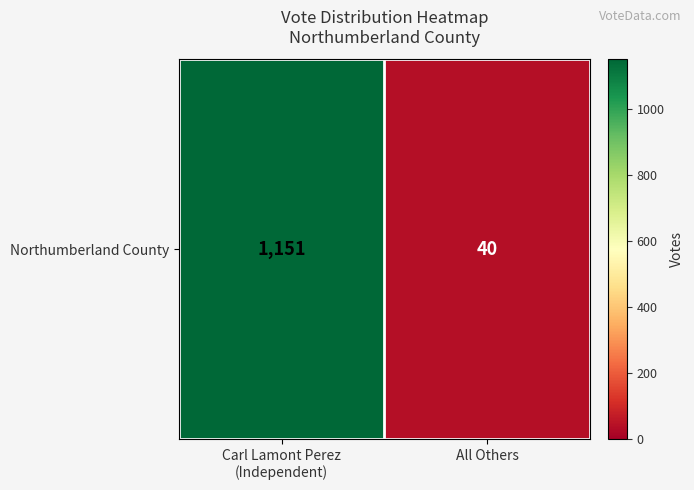

Reading right to left, list all the values displayed in this chart.

40	1151